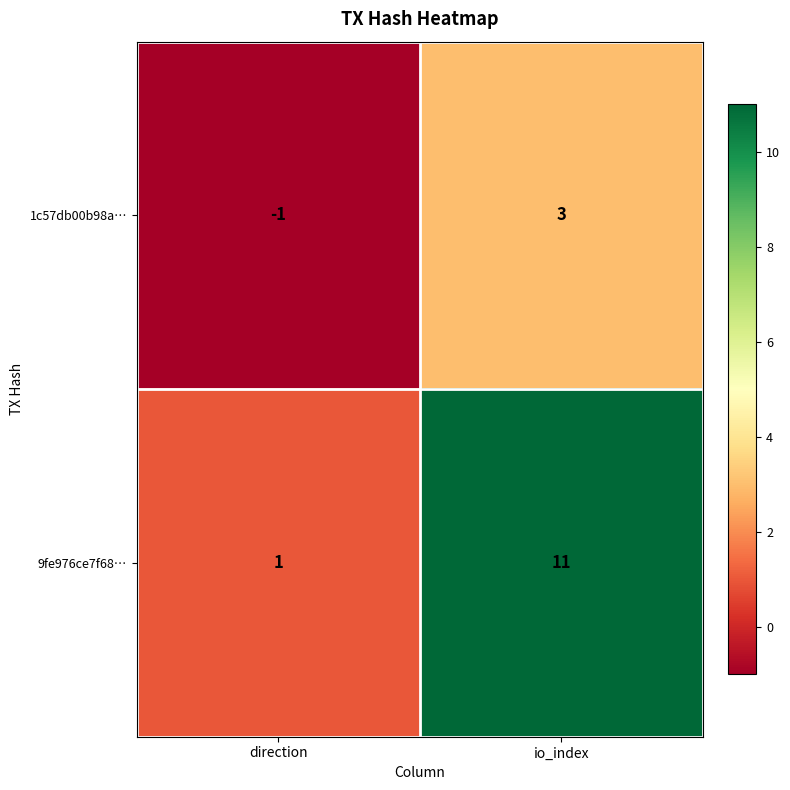

What is the average value of the 9fe976ce7f68… series?

6